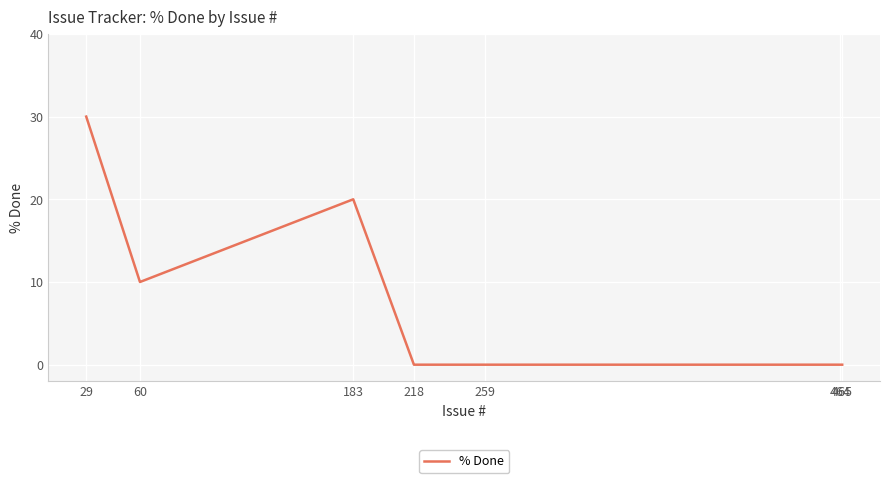

What is the maximum value shown in the chart?

30